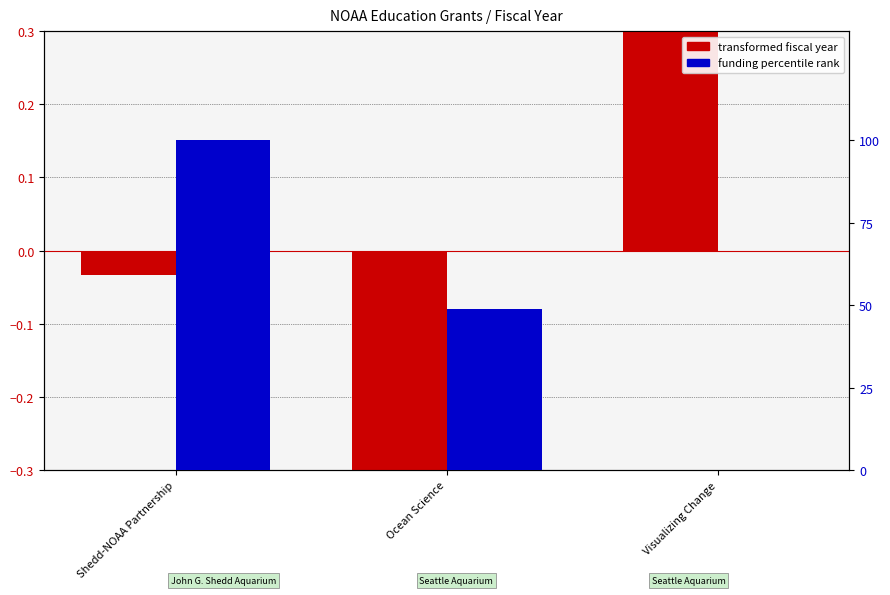

What is the label of the 2nd bar from the left?

Ocean Science